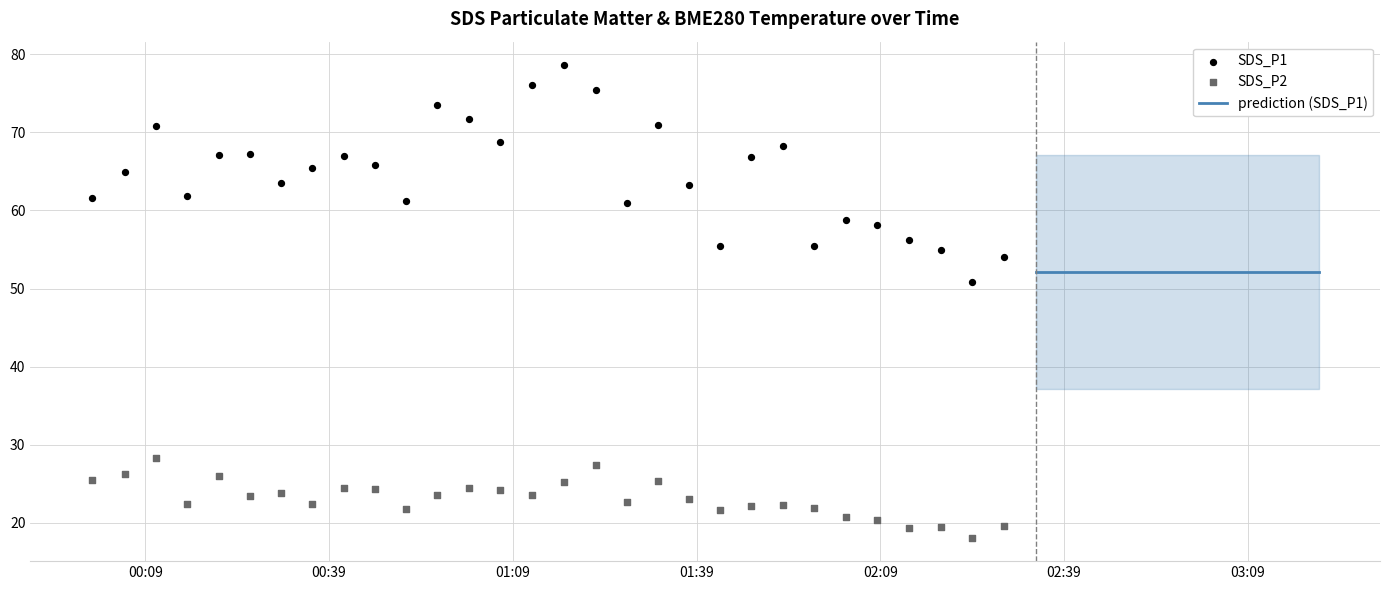

At how many categories does at least one series exceed 22?

40